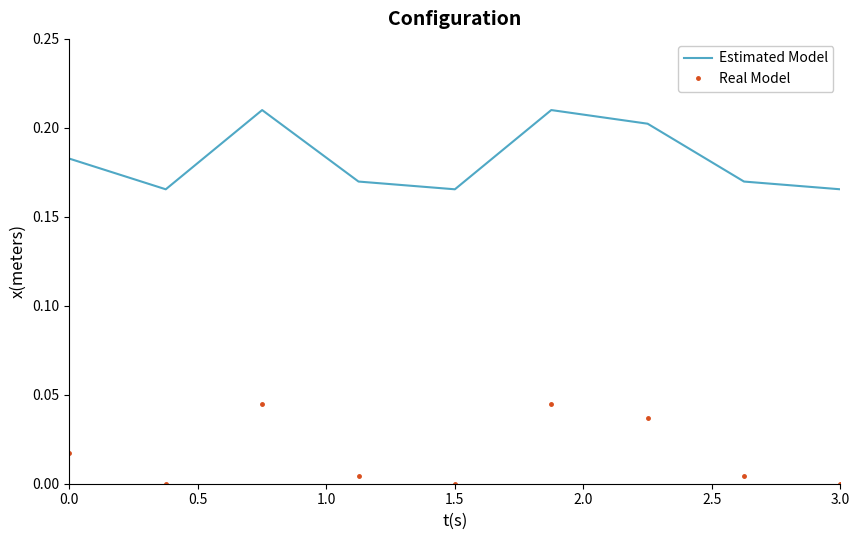

Rank the series by their maximum value, from highest to lowest.

Estimated Model, Real Model